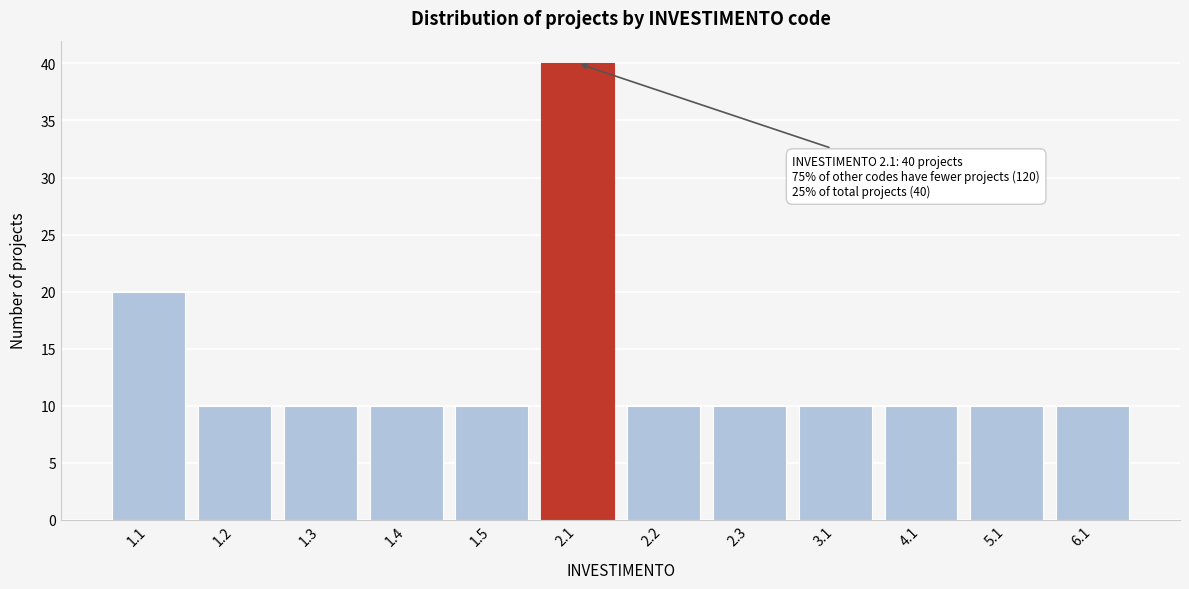

Reading left to right, extract all data points from this chart.

20	10	10	10	10	40	10	10	10	10	10	10